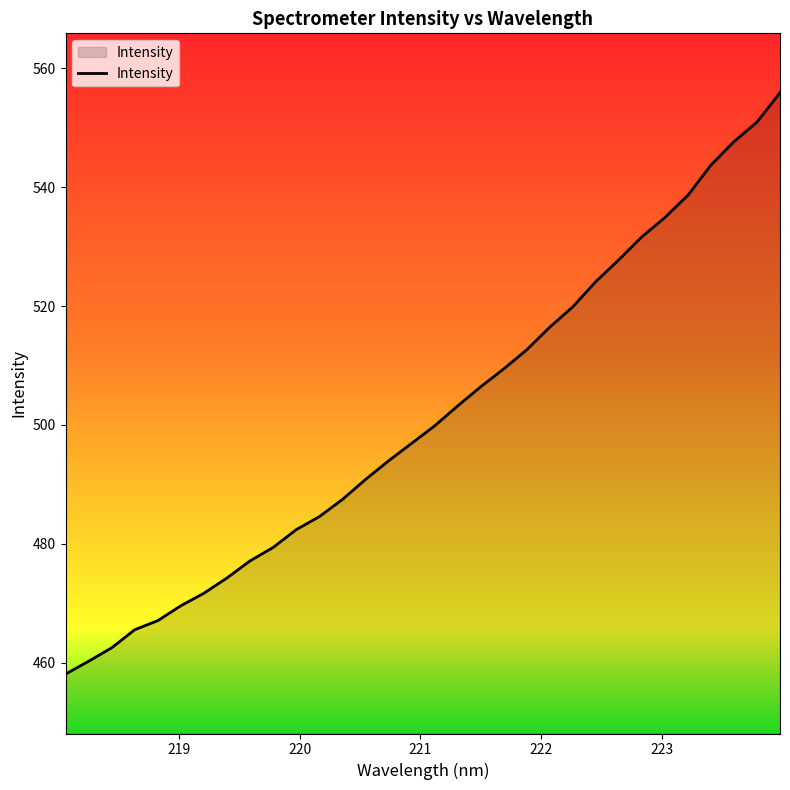

Reading right to left, extract all data points from this chart.

555.9	551.0	547.7	543.7	538.7	534.9	531.7	527.8	524.1	519.9	516.5	512.6	509.4	506.4	503.2	499.8	496.9	493.9	490.8	487.4	484.5	482.4	479.4	477.1	474.2	471.7	469.6	467.0	465.5	462.5	460.2	458.0